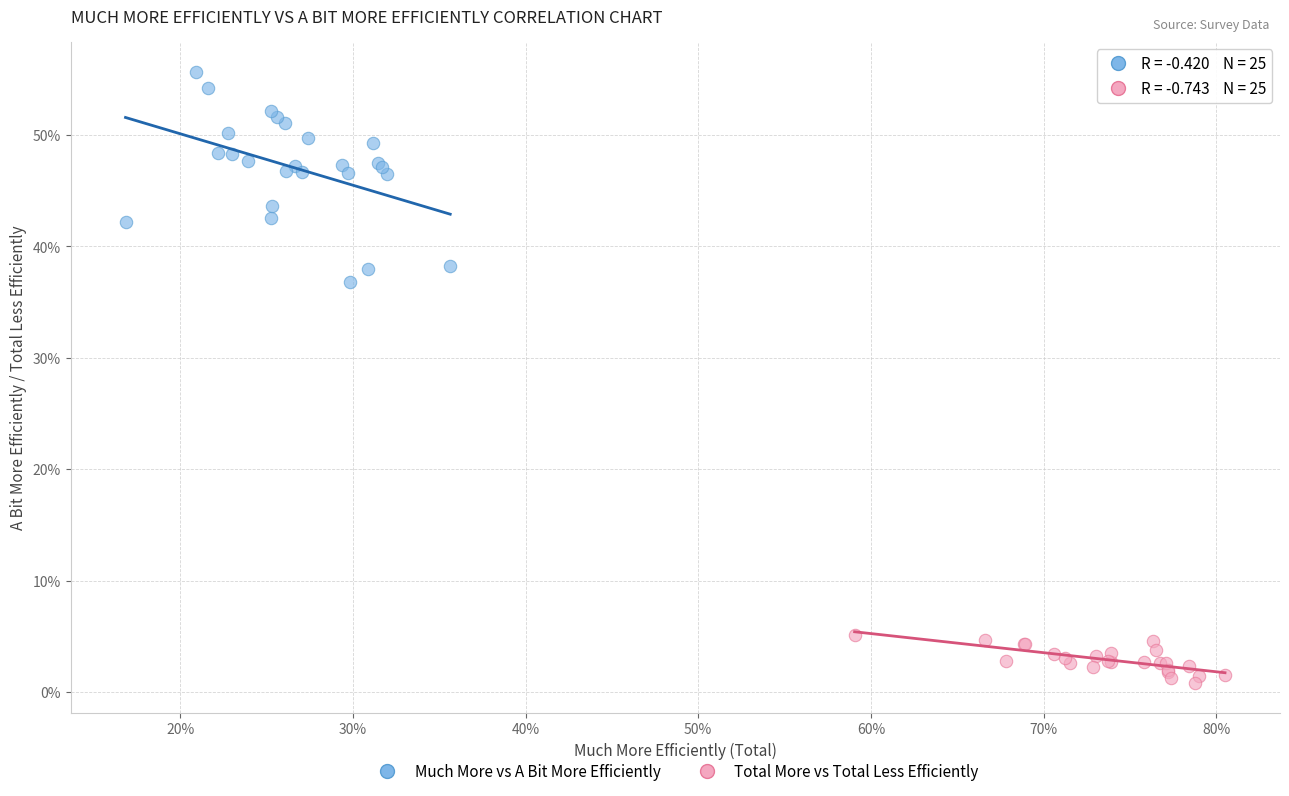

What are all the series names shown in the legend?

Much More vs A Bit More Efficiently, Total More vs Total Less Efficiently